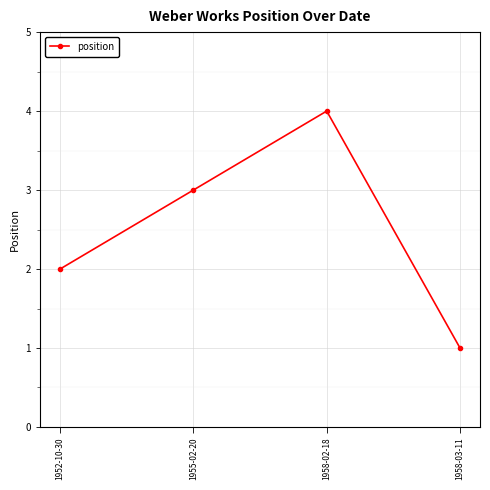

How many categories are shown in the chart?

4